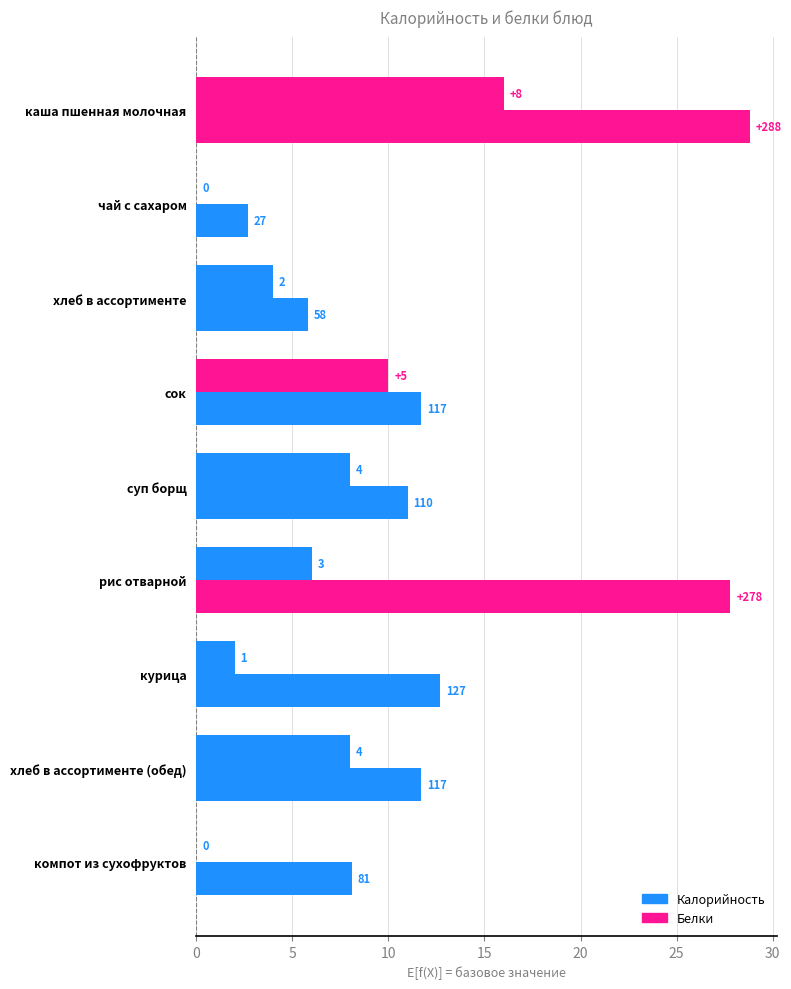

Reading left to right, transcribe all the data shown in this chart.

Калорийность: 28.8	2.7	5.8	11.7	11.0	27.8	12.7	11.7	8.1
Белки: 16.0	0.0	4.0	10.0	8.0	6.0	2.0	8.0	0.0